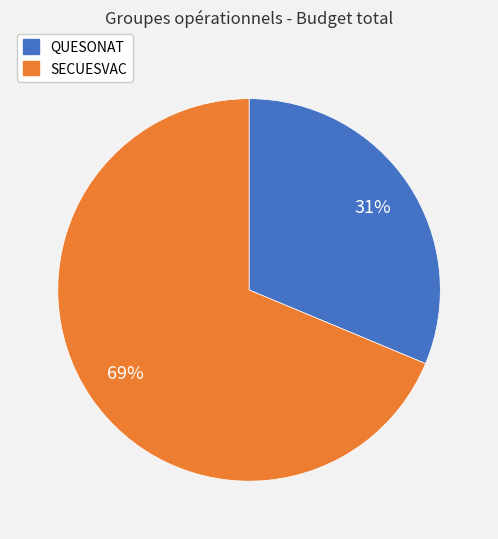

To the nearest percent, what is the average slice percentage?

50%